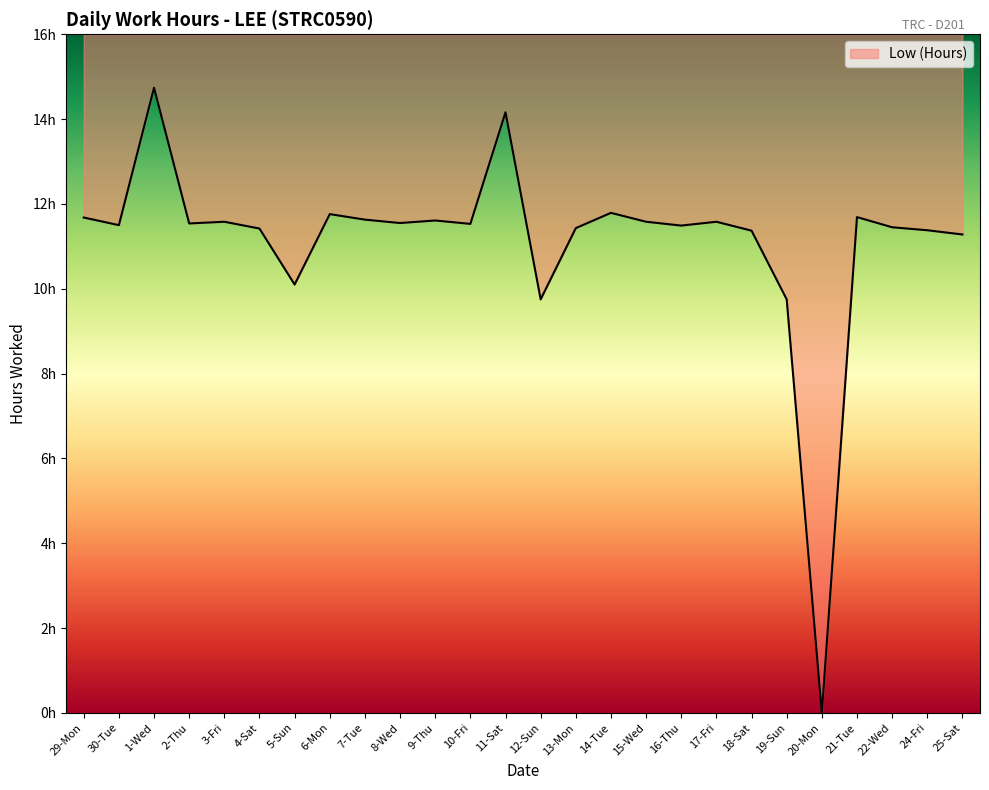

The chart shows a value of 14.7 at 1-Wed. True or false?

True